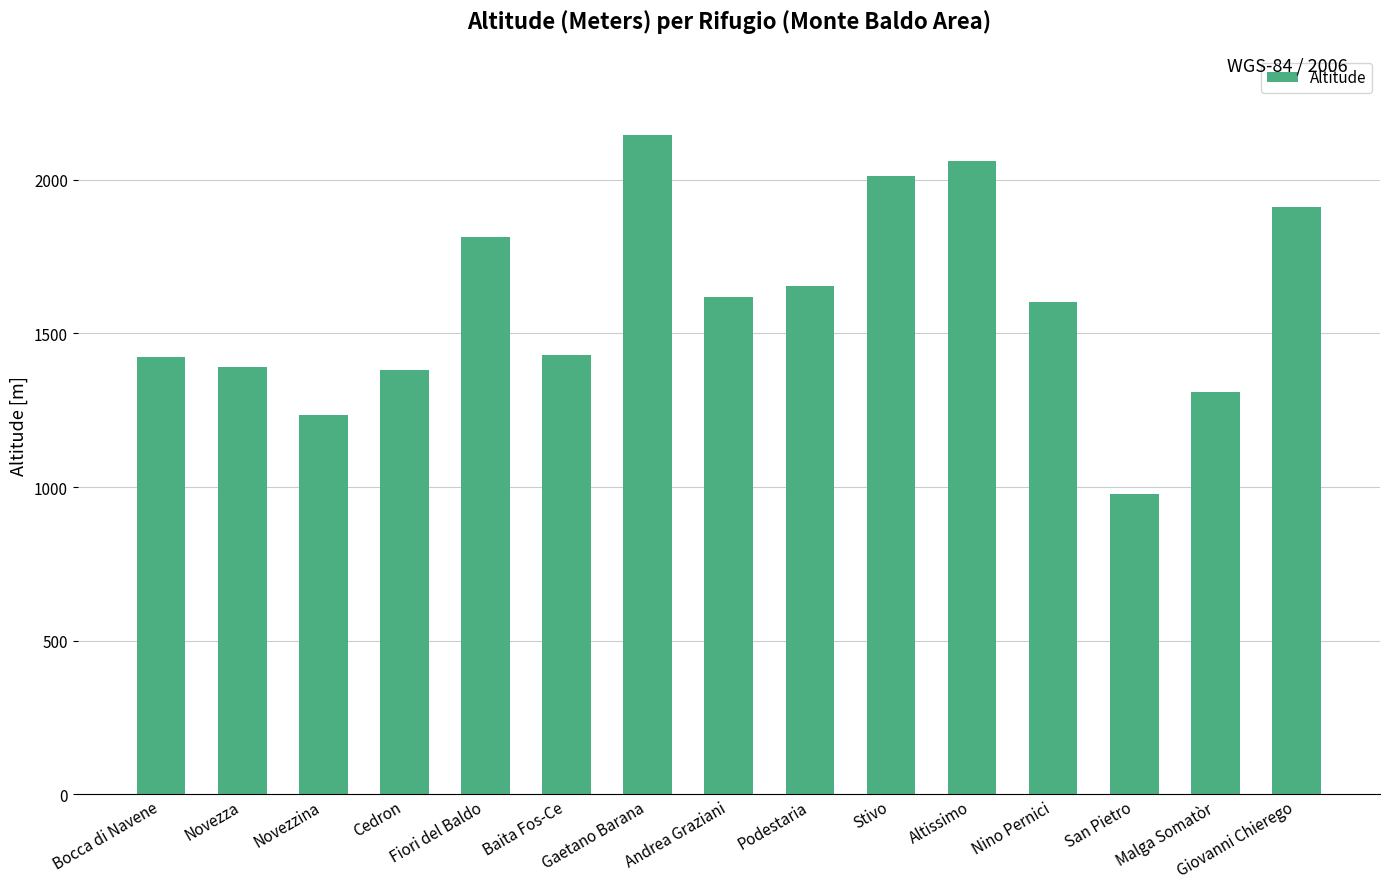

What is the ratio of the value at Gaetano Barana to the value at Giovanni Chierego?

1.1